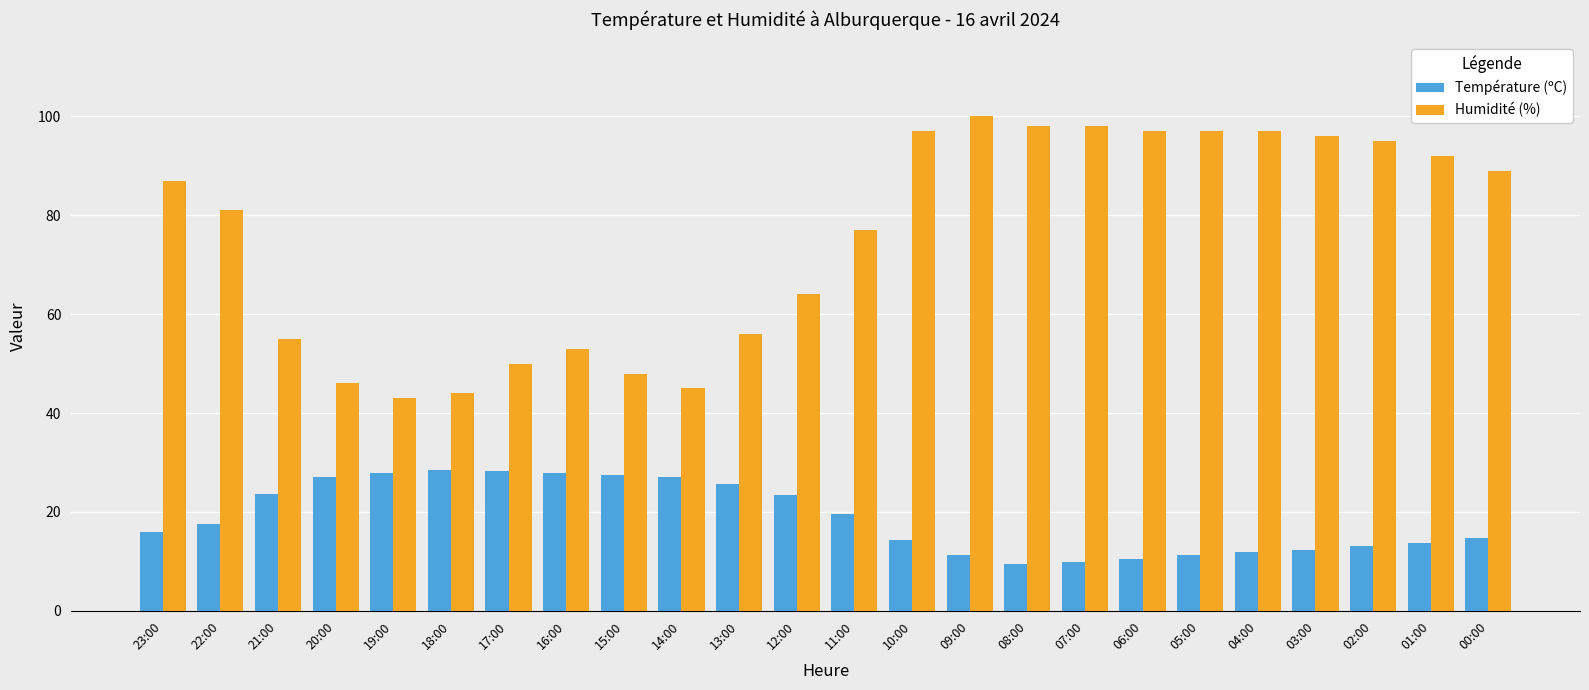

What is the sum of all Température (ºC) values?

452.2